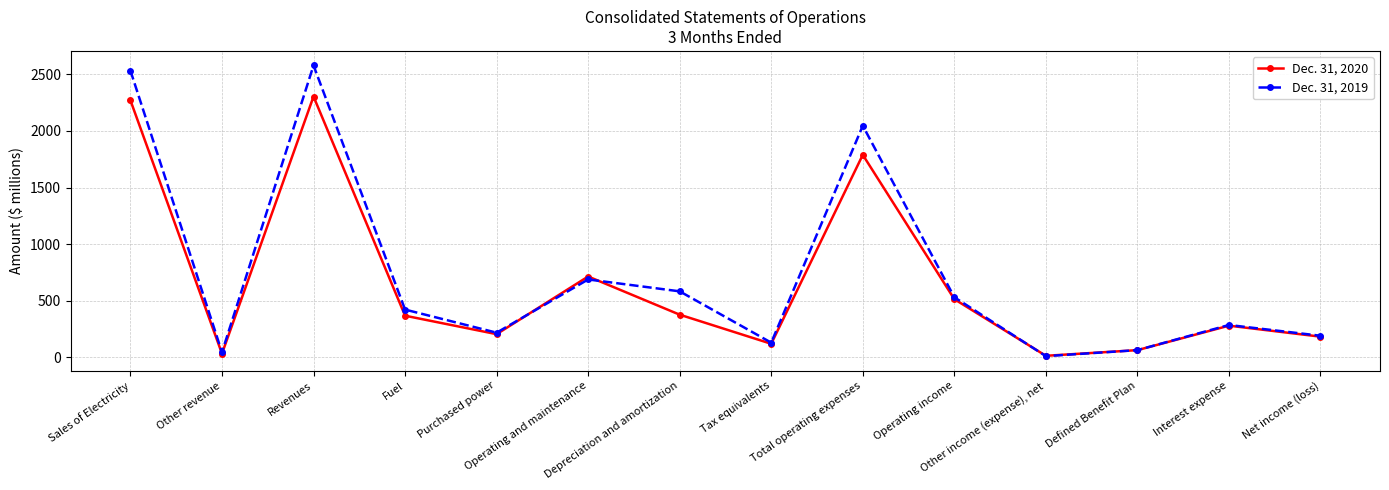

What is the value of the Dec. 31, 2019 point at the 4th from the left?

423